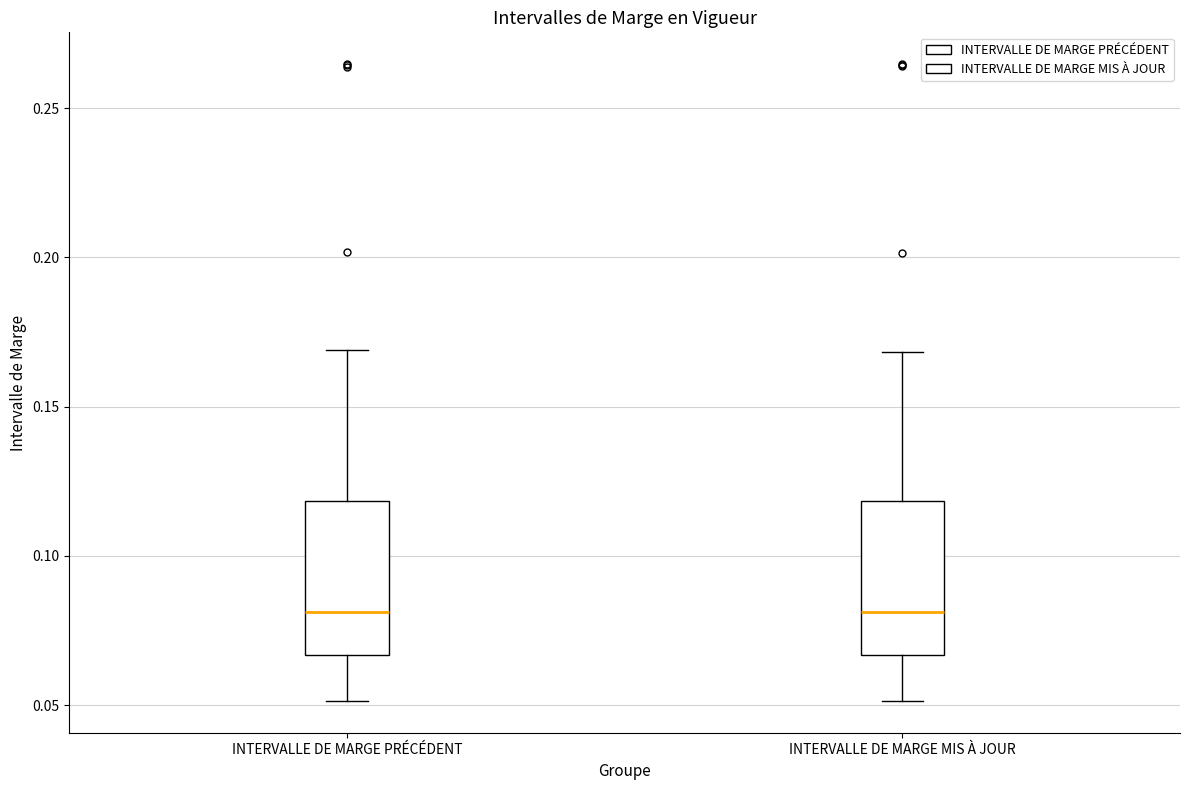

Where does the lower whisker of the box for INTERVALLE DE MARGE PRÉCÉDENT end on the y-axis? The values are not printed on the chart, so give them approximately, as read against the axis.

0.050